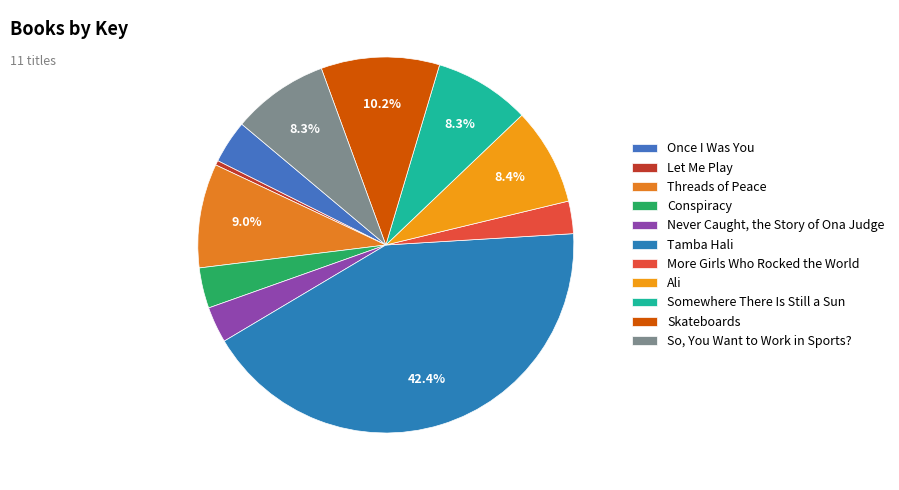

What portion of the pie excludes Conspiracy?

96.5%